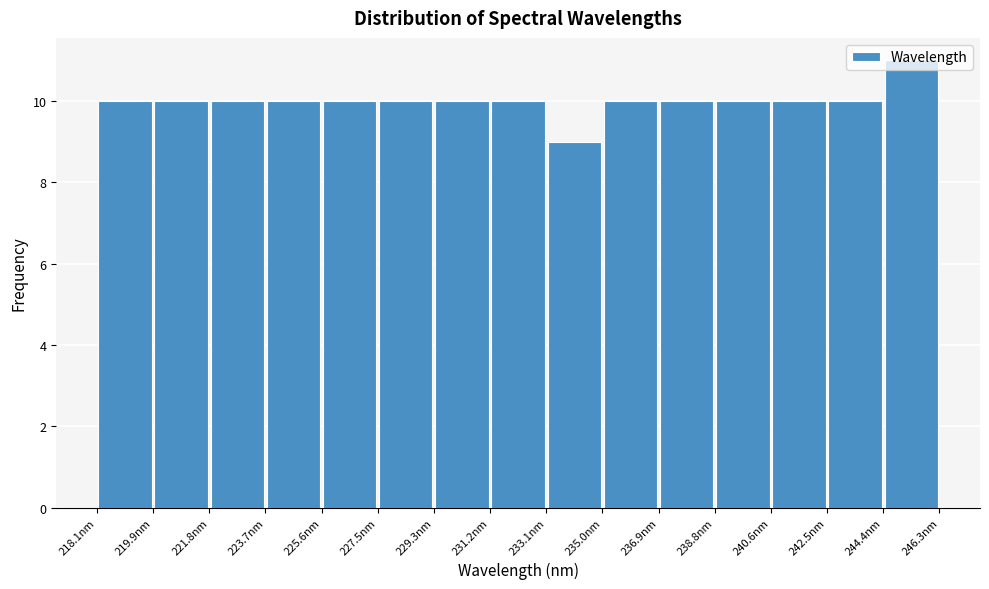

Reading left to right, transcribe this chart: for each bar, give the range it covers on the x-axis and its height. Neither the bar edges nor the heights are printed on the chart, so give them approximately, as read against the axes.

218.0 to 220.0: 10
220.0 to 221.8: 10
221.8 to 223.8: 10
223.8 to 225.6: 10
225.6 to 227.4: 10
227.4 to 229.4: 10
229.4 to 231.2: 10
231.2 to 233.2: 10
233.2 to 235.0: 9
235.0 to 236.8: 10
236.8 to 238.8: 10
238.8 to 240.6: 10
240.6 to 242.6: 10
242.6 to 244.4: 10
244.4 to 246.2: 11